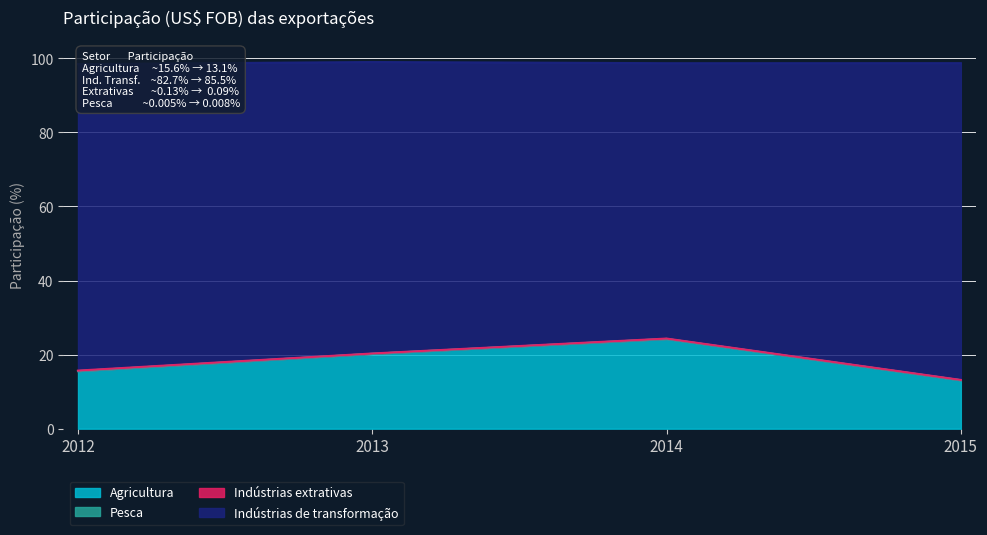

What is the value of the Agricultura point at the 4th from the left?

13.1